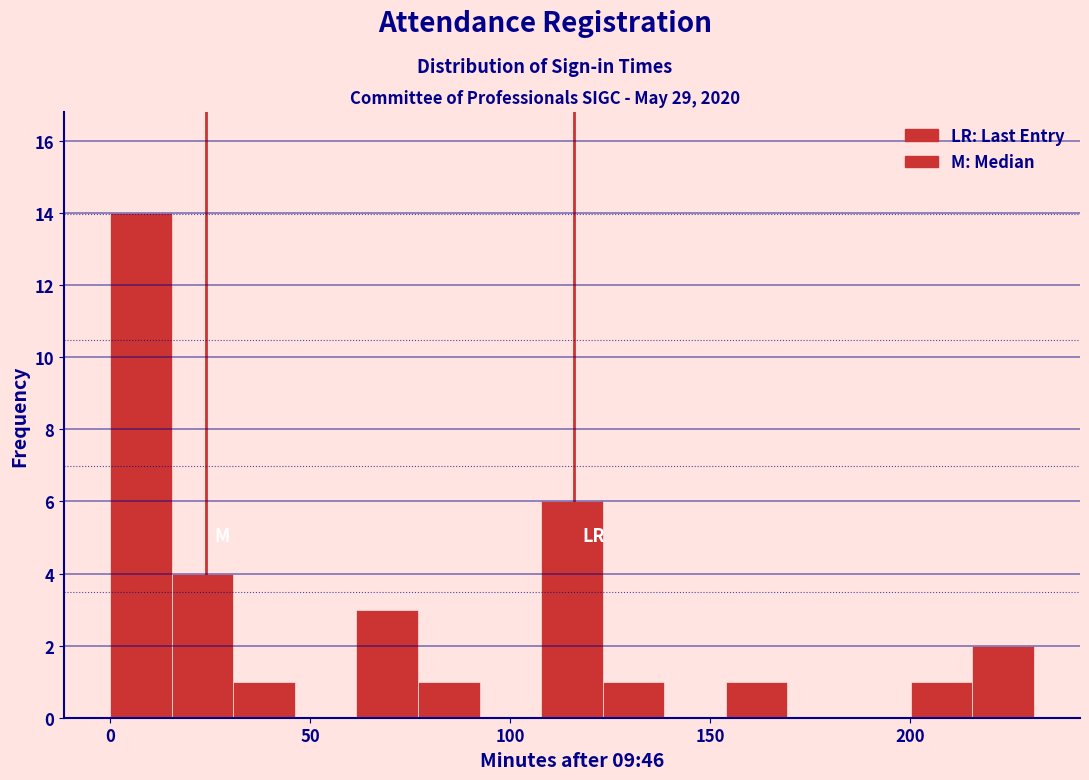

Read against the x-axis, roughly where is the centre of the tallest bar?

10